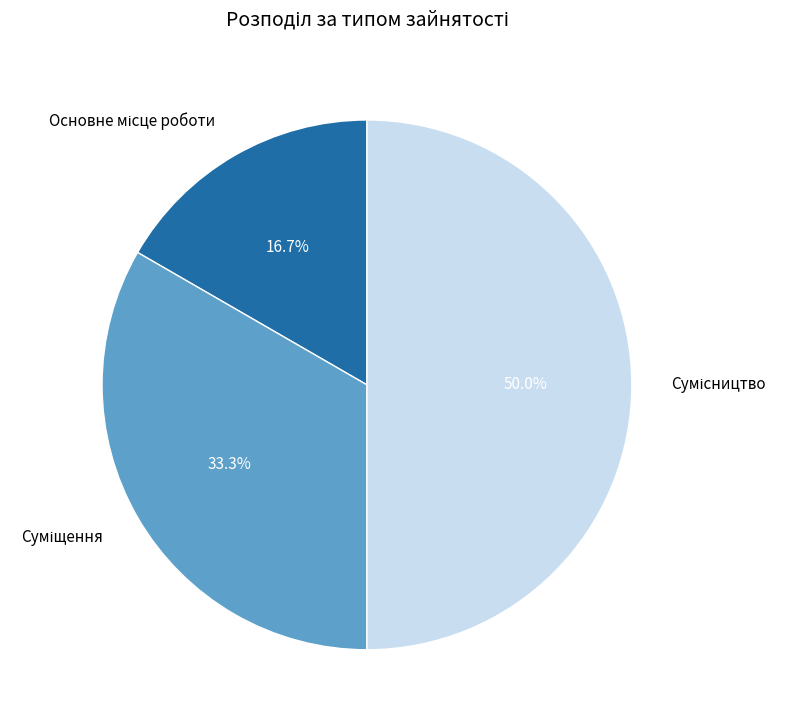

How many segments does this pie chart have?

3